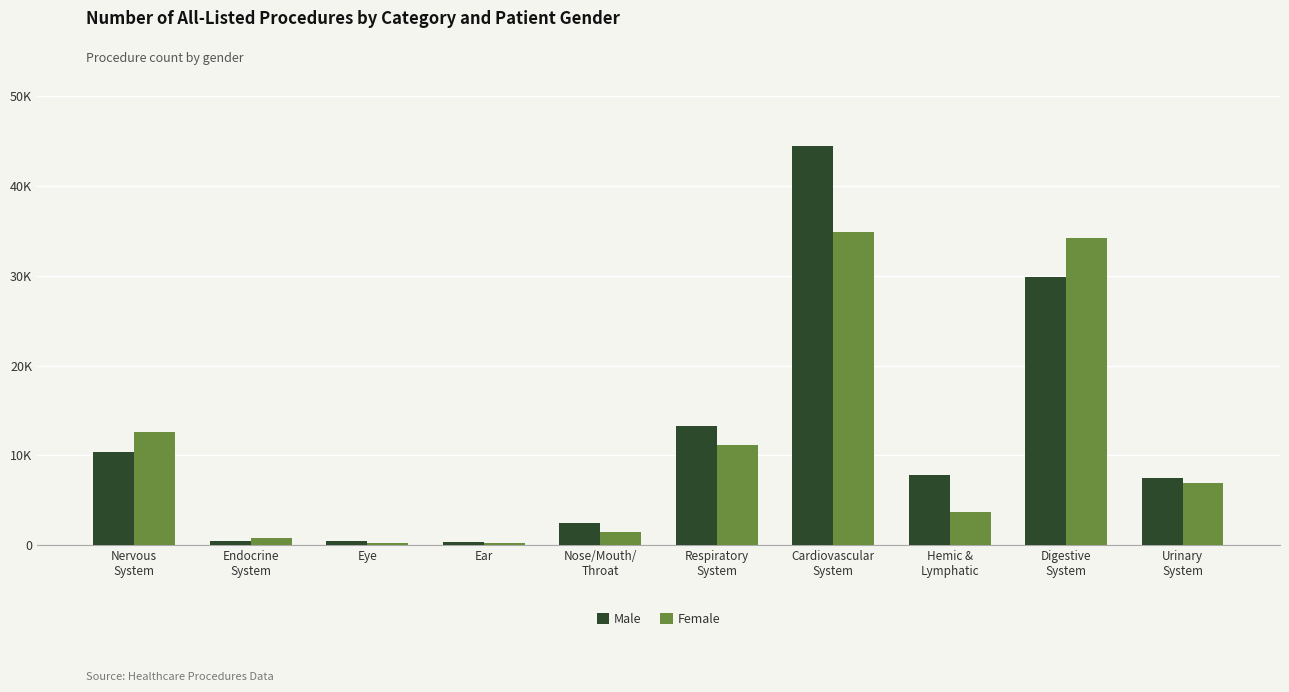

Reading left to right, what are all the values shown in this chart?

Male: Nervous
System=10353	Endocrine
System=490	Eye=486	Ear=331	Nose/Mouth/
Throat=2462	Respiratory
System=13250	Cardiovascular
System=44481	Hemic &
Lymphatic=7824	Digestive
System=29831	Urinary
System=7434
Female: Nervous
System=12576	Endocrine
System=776	Eye=229	Ear=191	Nose/Mouth/
Throat=1464	Respiratory
System=11159	Cardiovascular
System=34938	Hemic &
Lymphatic=3697	Digestive
System=34170	Urinary
System=6917